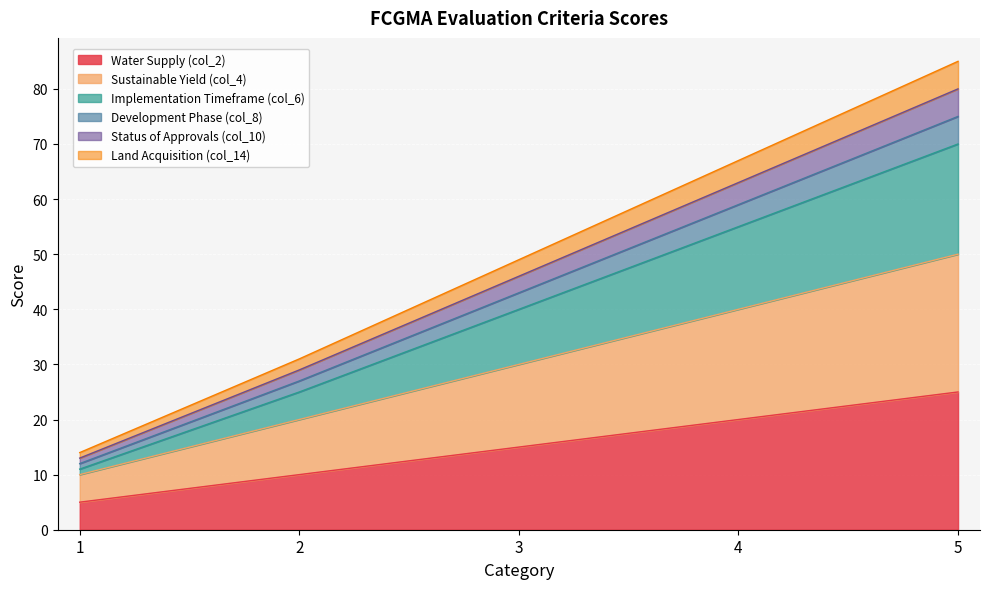

Does the chart display data point markers on the line(s)?

No